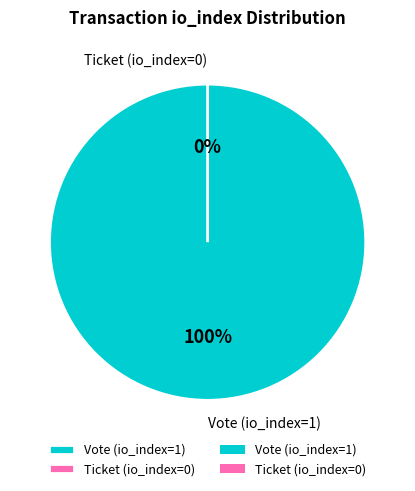

Is it true that Ticket (io_index=0) is 1% of the pie?

False